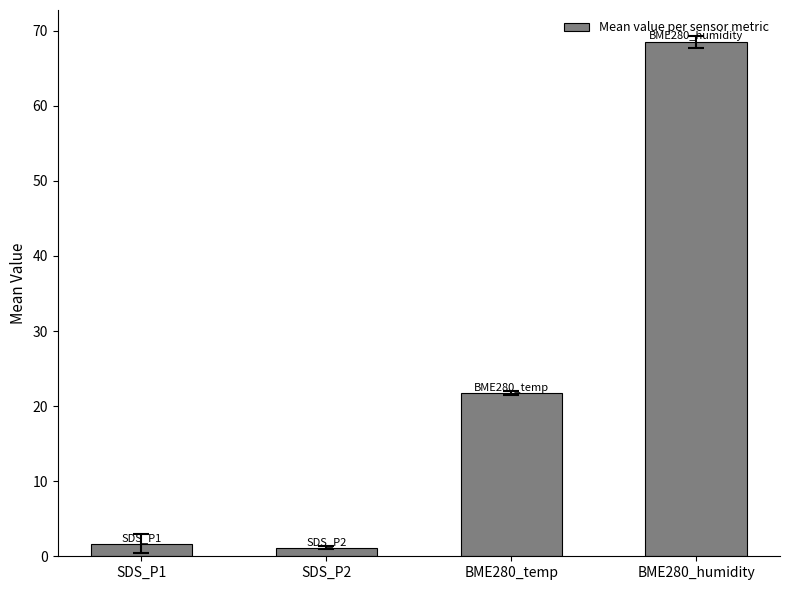

Is it true that the value at SDS_P1 is 1.7?

True